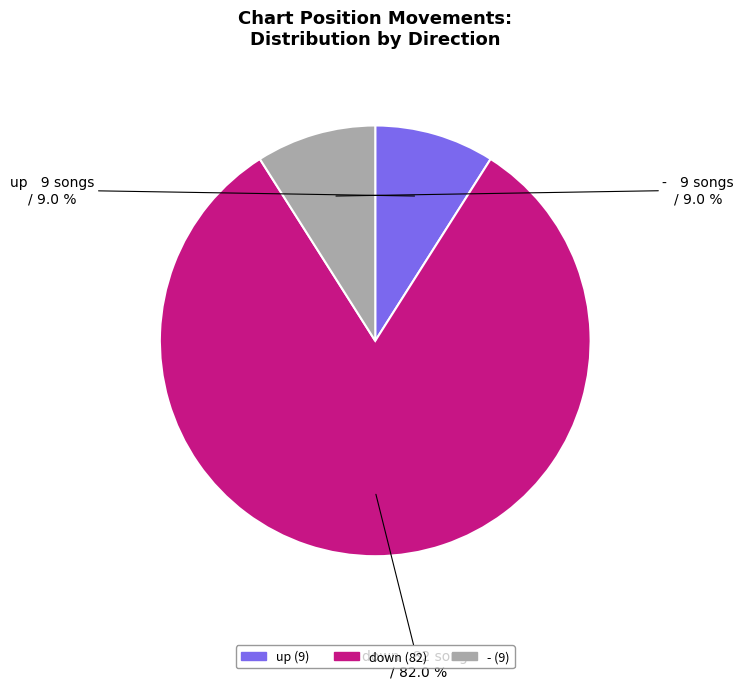

True or false: - accounts for 9% of the total.

True